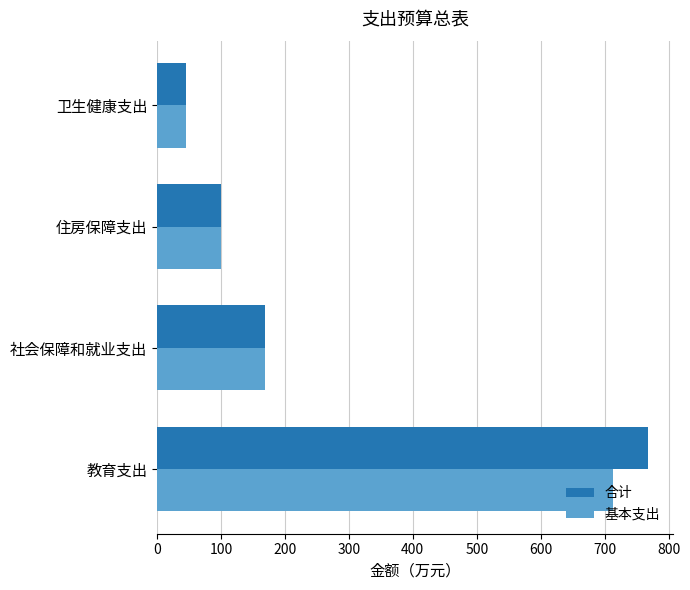

Which series has the widest spread of values?

合计